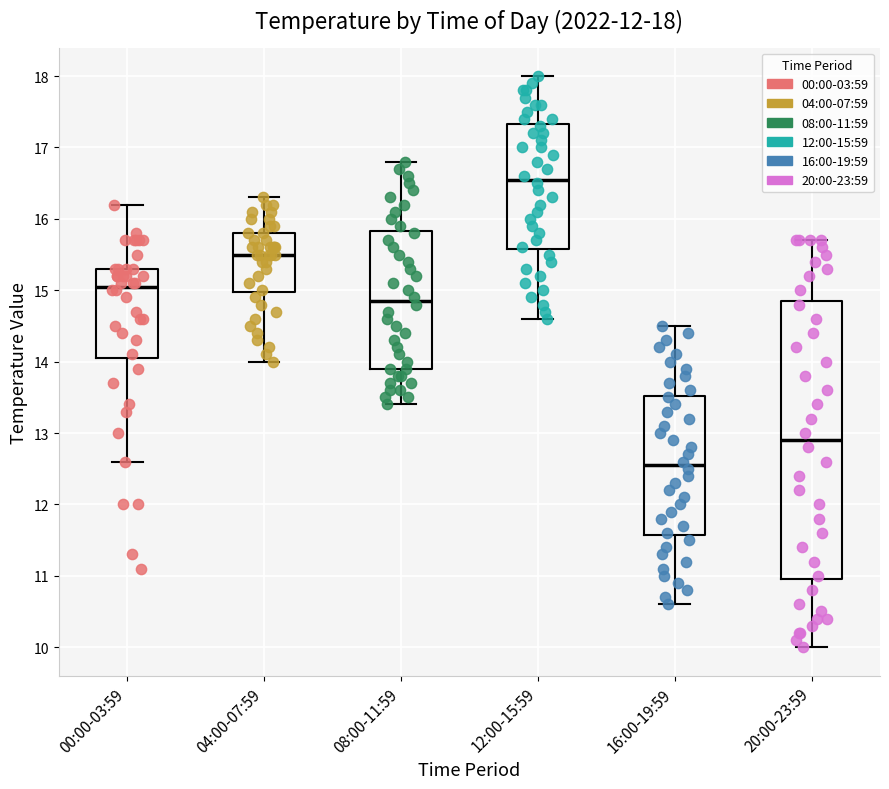

Which box has the lowest median line?

16:00-19:59